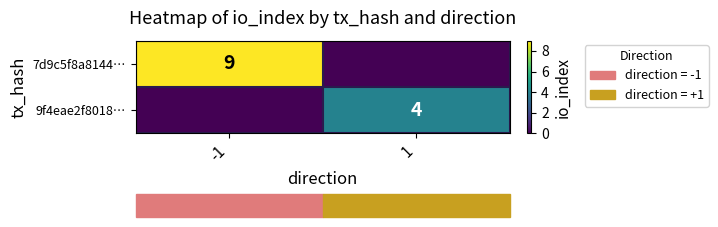

At how many categories does at least one series exceed 8?

1